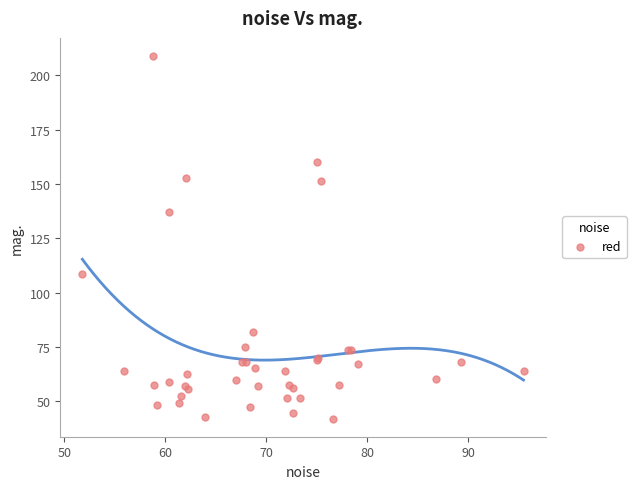

What Y value in the scatter plot is closest to 125?

136.9